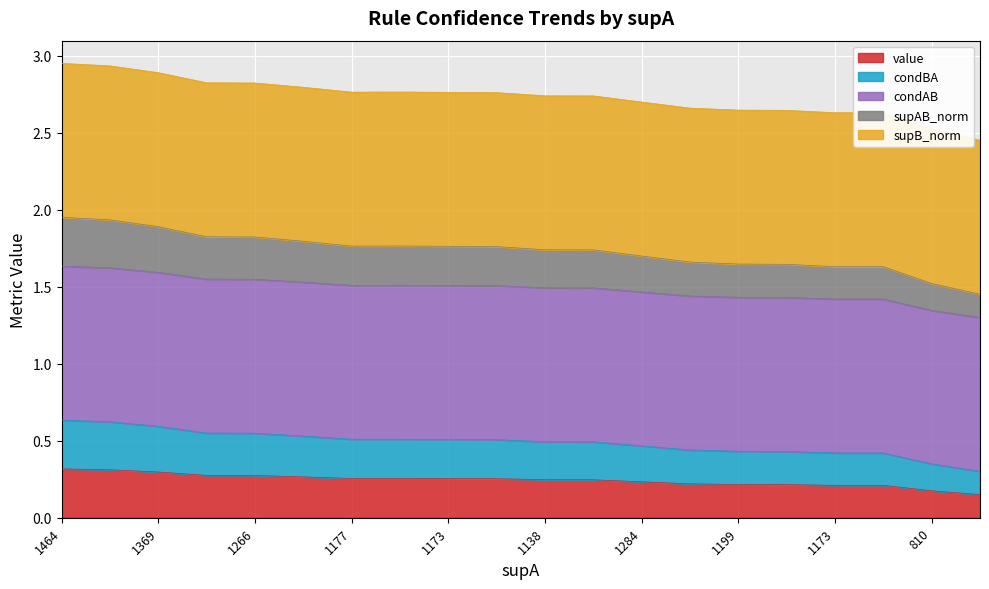

True or false: supAB_norm has more than 0 points higher than both neighbors.

True